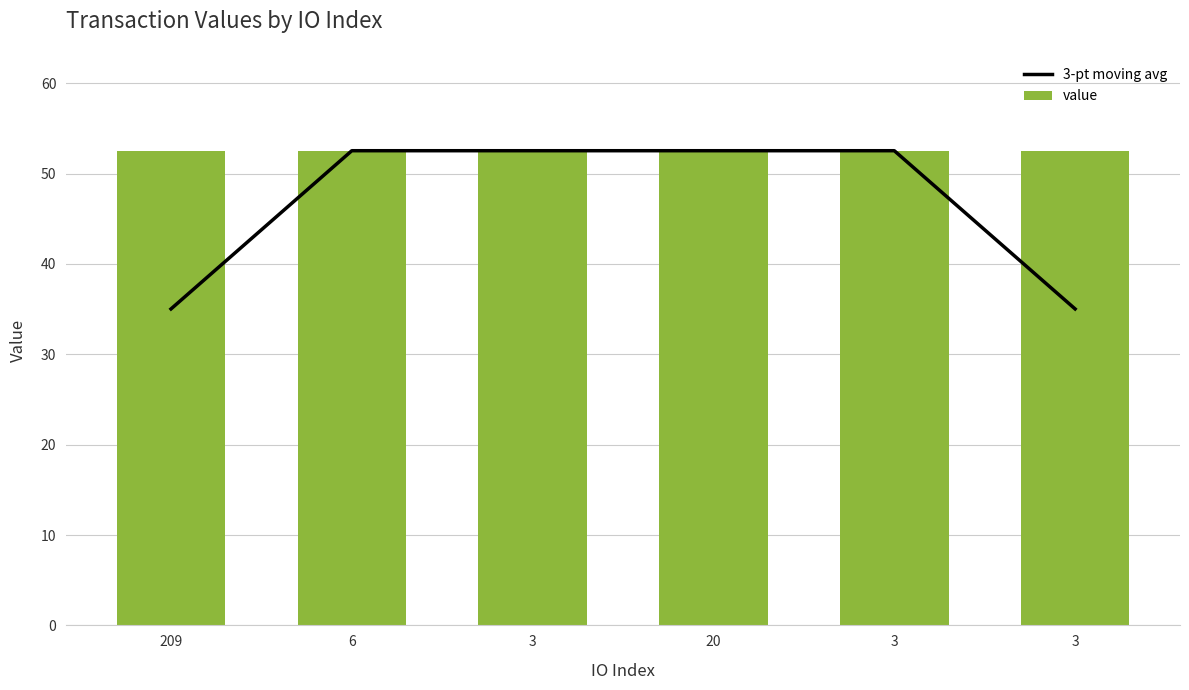

Which series changed the most between 209 and 6?

3-pt moving avg